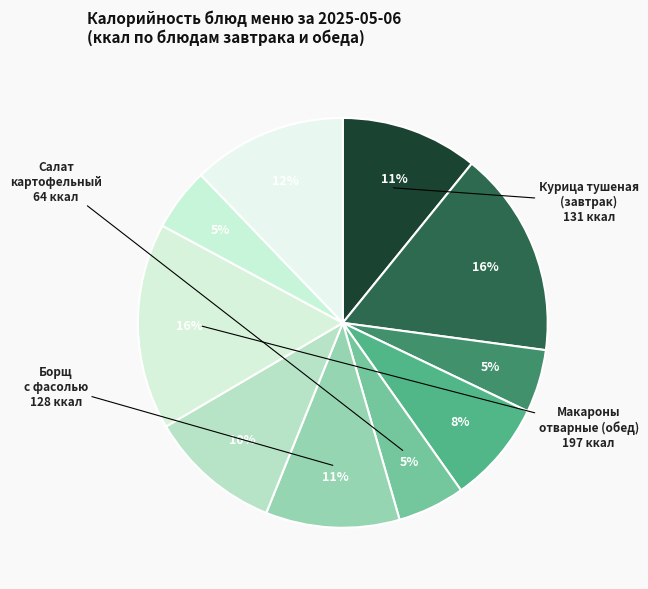

Rank the categories by value from lowest to highest.

Чай с сахаром (завтрак), Чай с сахаром (обед), Салат картофельный, Хлеб пшеничный (завтрак), Курица тушеная с морковью (обед), Борщ с фасолью, Курица тушеная с морковью, Хлеб пшеничный (обед), Макароны отварные (завтрак), Макароны отварные (обед)